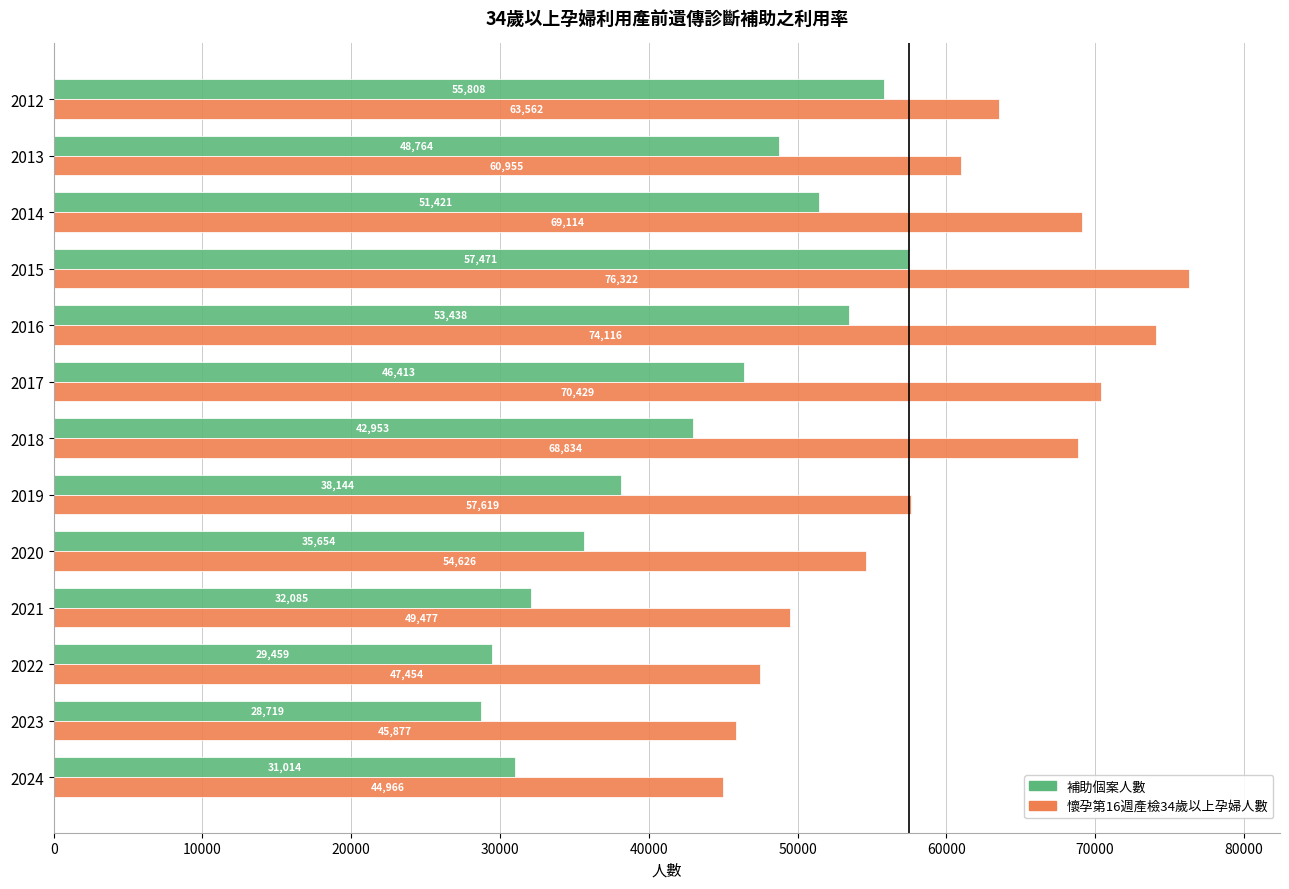

At how many categories does at least one series exceed 59702?

7